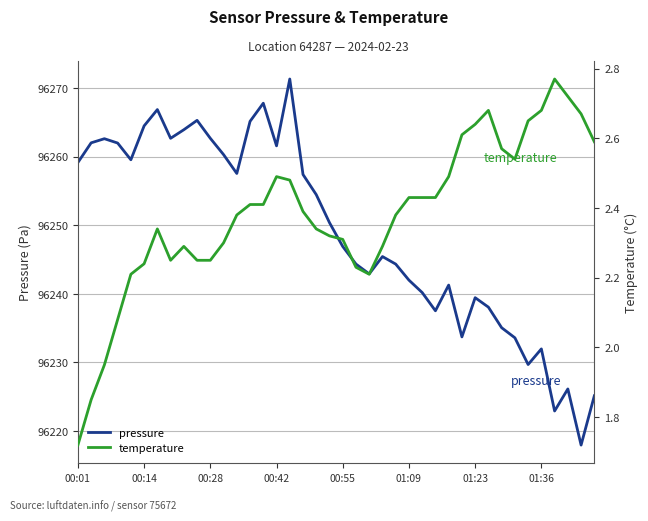

What is the difference between the temperature values at 01:23 and 01:09?

0.2